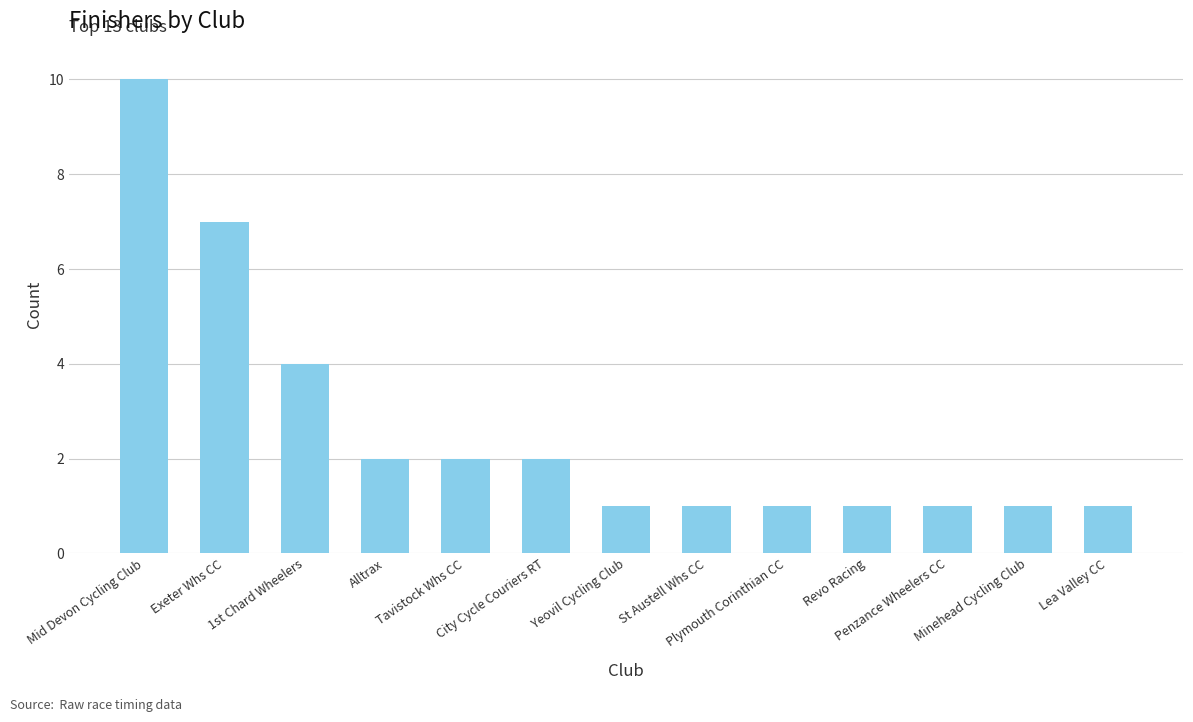

What is the maximum value shown in the chart?

10